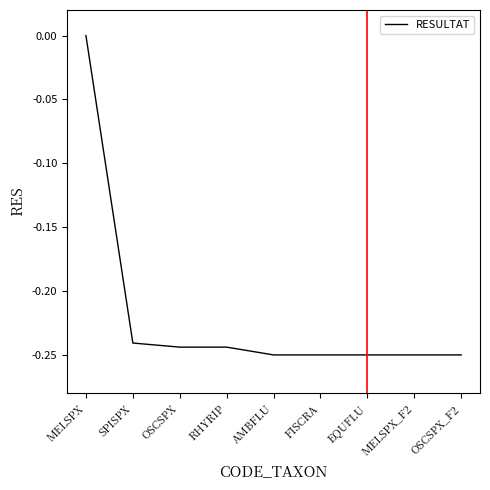

Which has a higher value, RHYRIP or EQUFLU?

RHYRIP